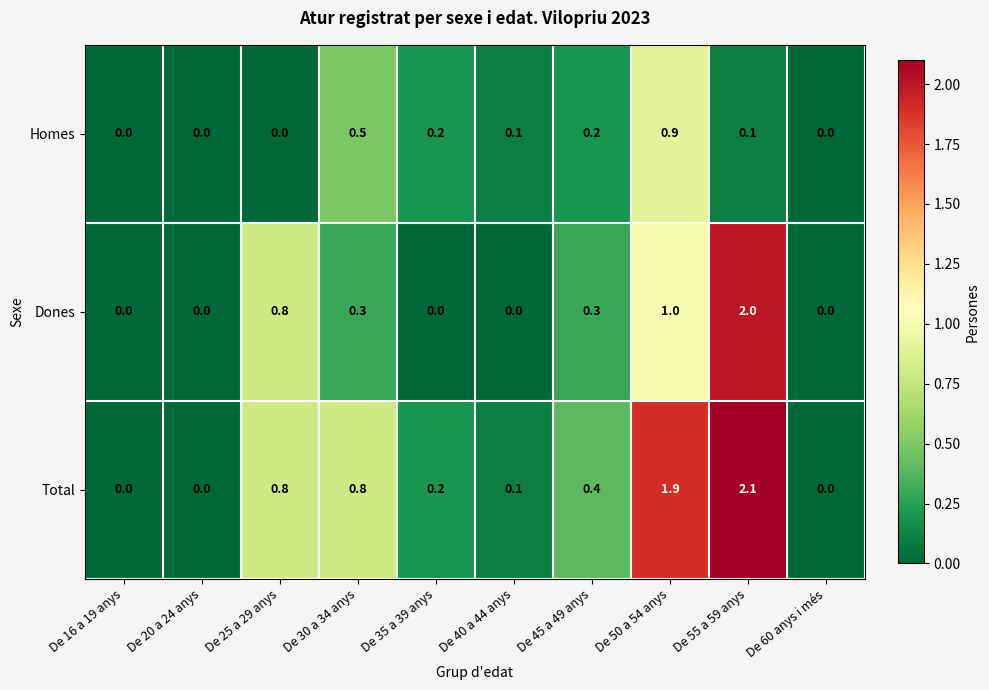

Read the Dones value at De 55 a 59 anys.

2.0